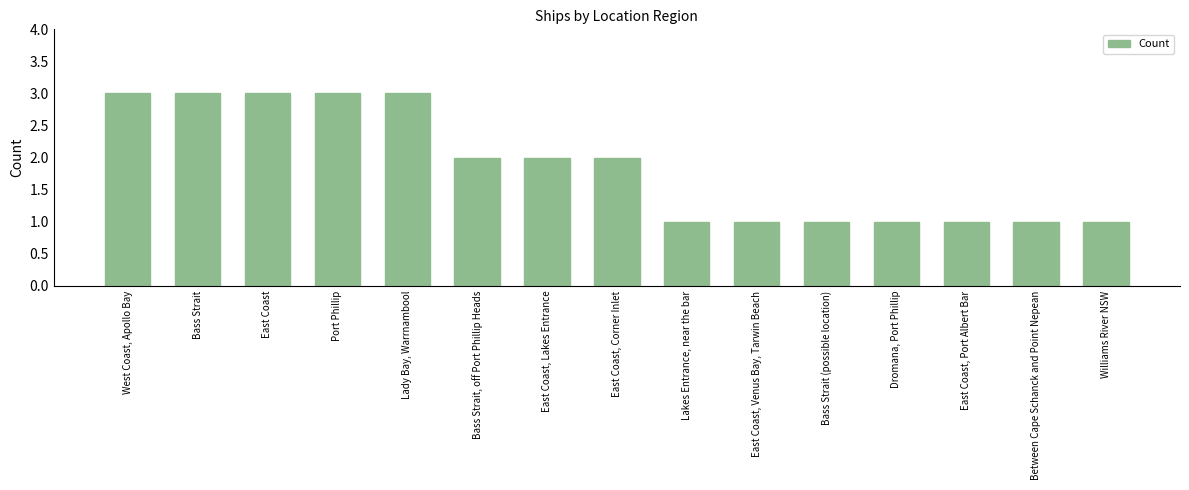

How many categories are shown in the chart?

15